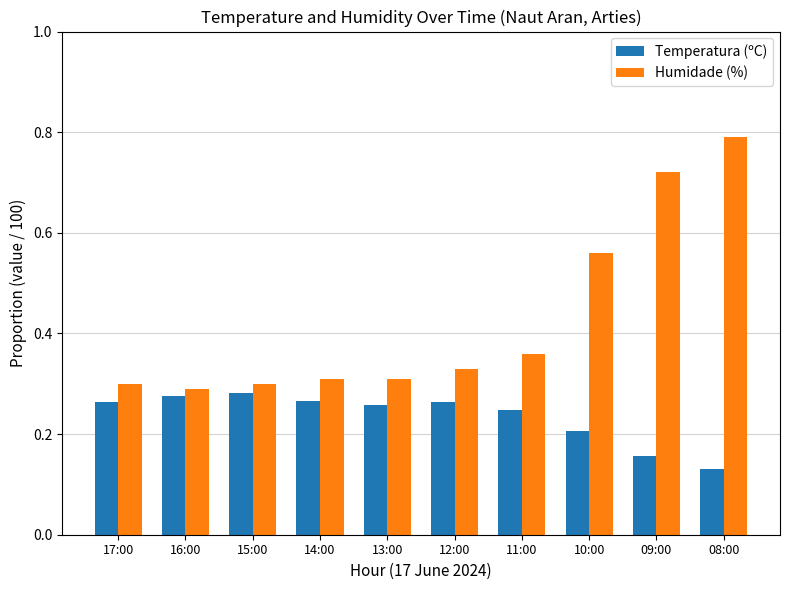

List the series in order of their overall mean, highest first.

Humidade (%), Temperatura (ºC)